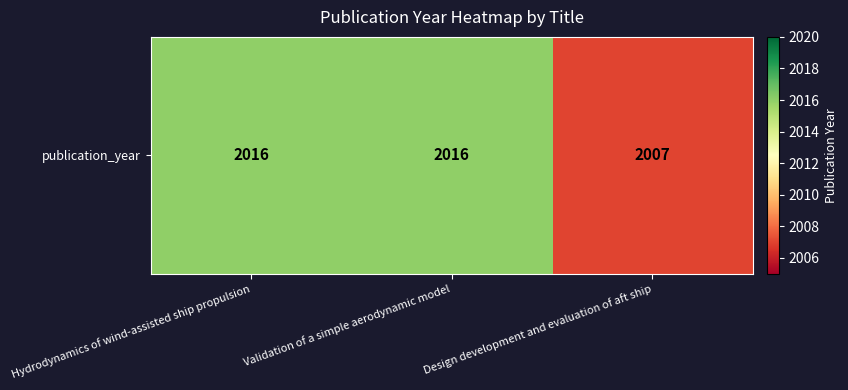

Read the value at Hydrodynamics of wind-assisted ship propulsion.

2016